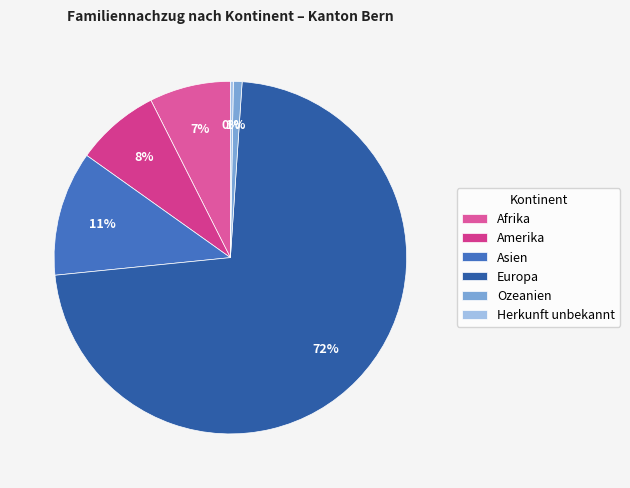

To the nearest percent, what is the combined percentage of Afrika and Europa?

80%